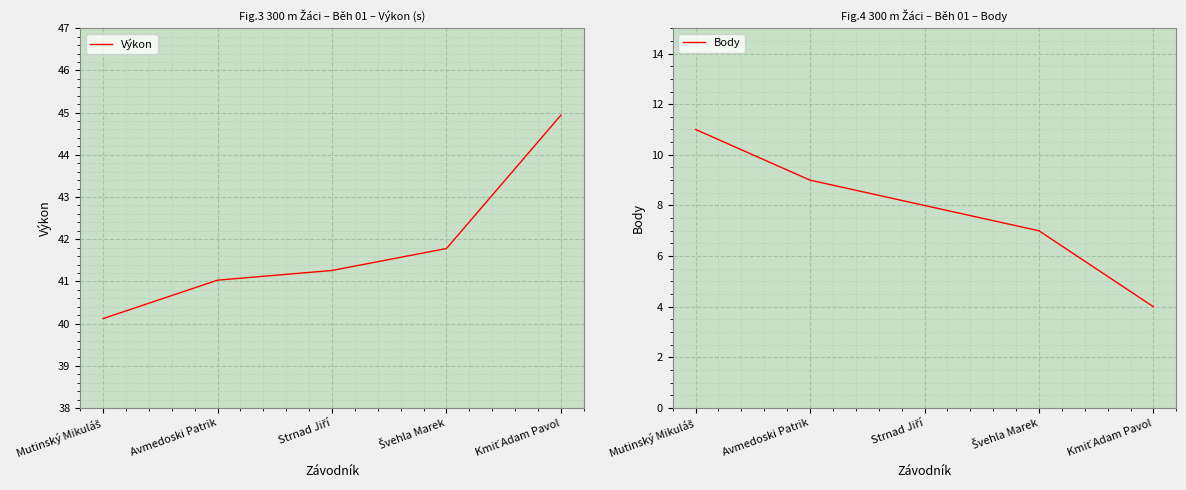

What position from the right is Kmiť Adam Pavol?

1